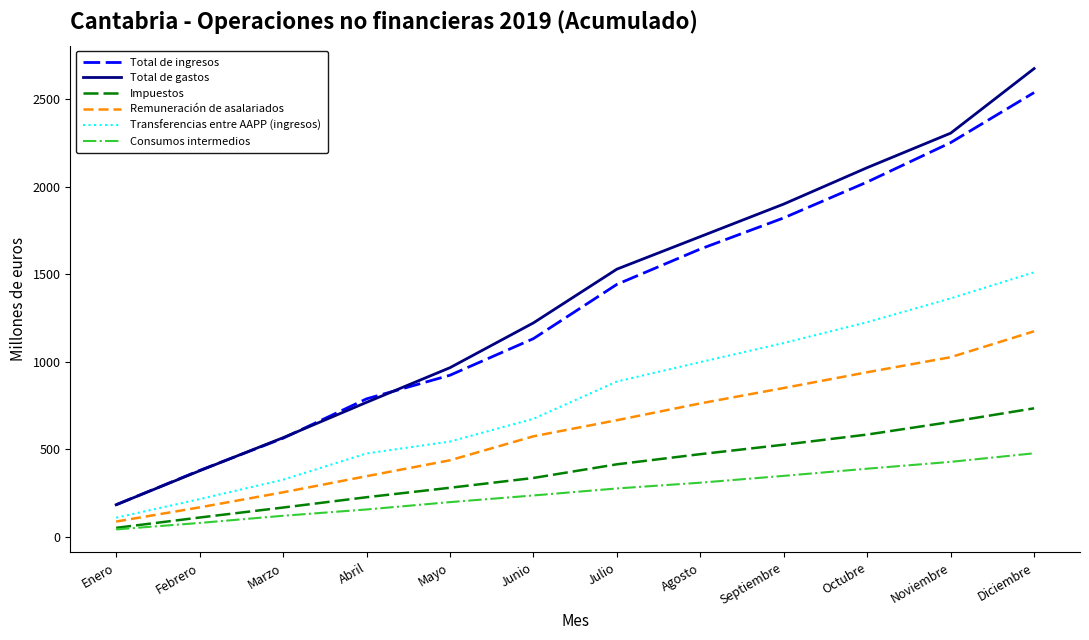

What is the minimum value shown in the chart?

42